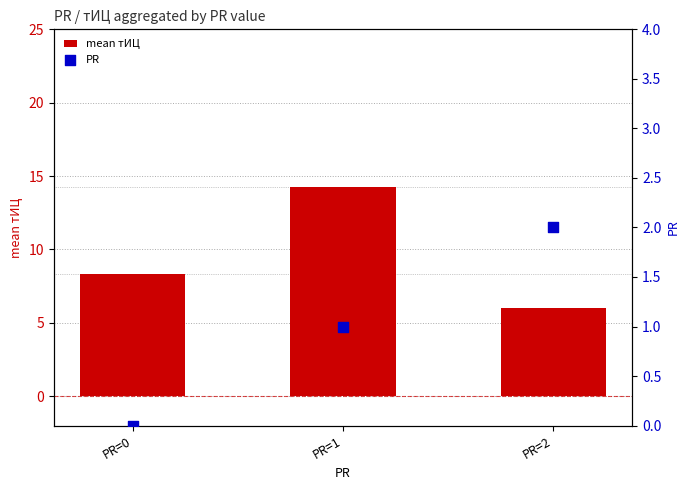

Is the value of mean тИЦ at PR=2 greater than the value of PR at PR=0?

Yes